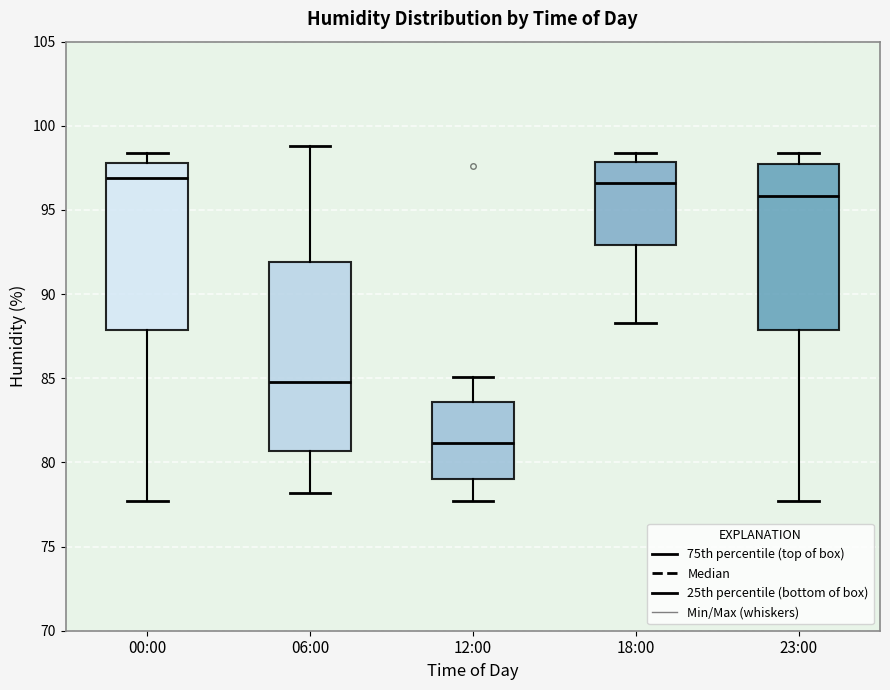

Which box is the tallest, from its lower edge to its upper edge?

06:00